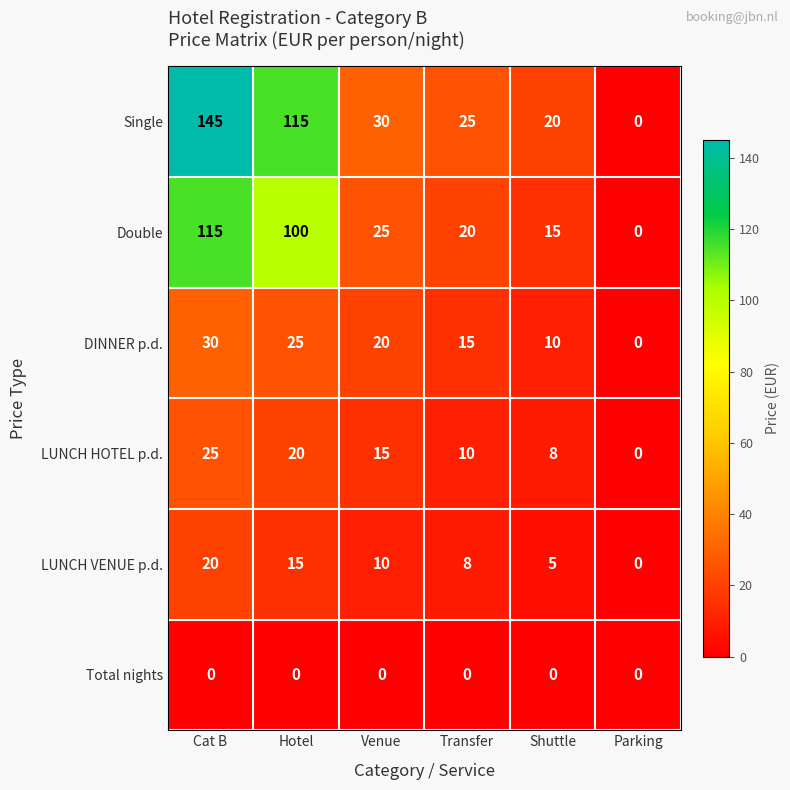

Which category has the highest value across all series?

Cat B